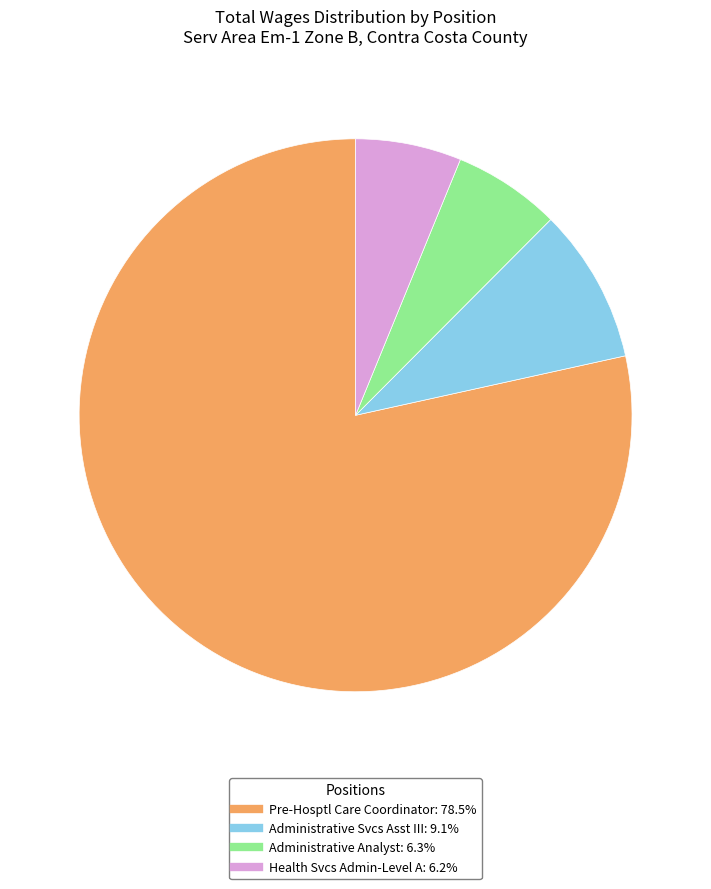

How many segments does this pie chart have?

4